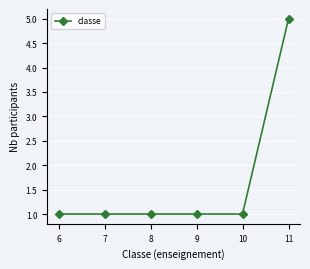

Which has a higher value, 8 or 11?

11